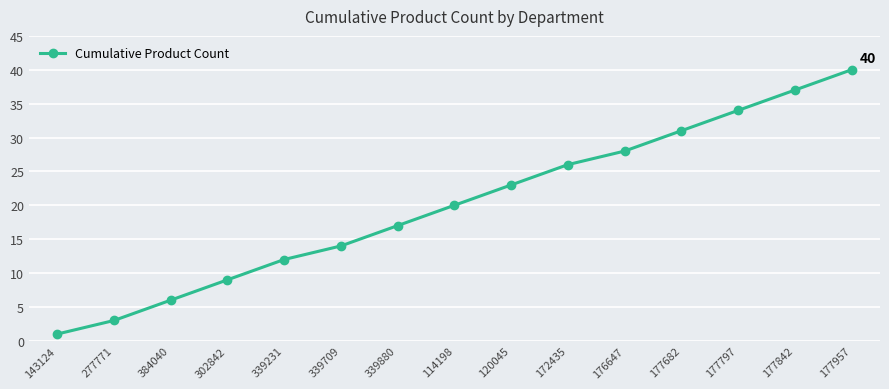

At which category does the chart reach its peak across all series?

177957